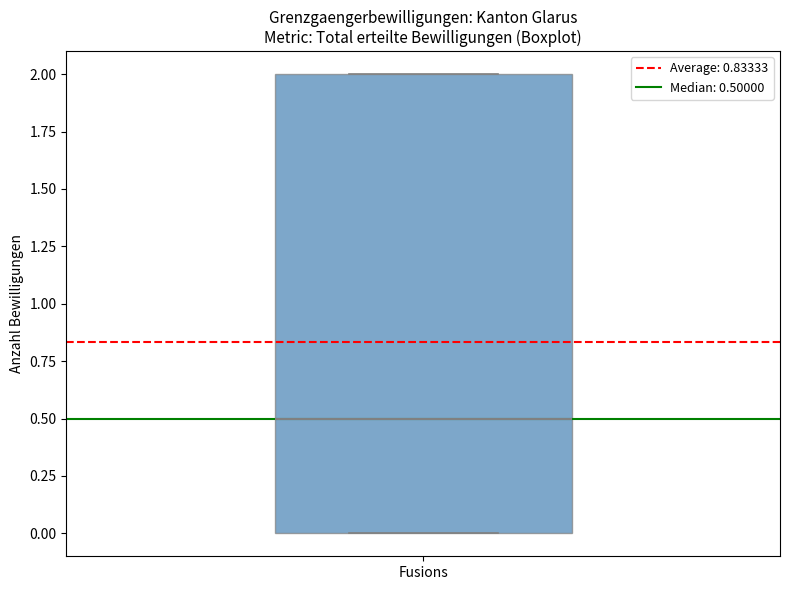

Transcribe this box plot: give where the median line is, the range the box spans, and where the two whiskers end, as read against the y-axis. The values are not printed on the chart, so give them approximately, as read against the axis.

median 0.5, box 0.0 to 2.0, whiskers 0.0 to 2.0